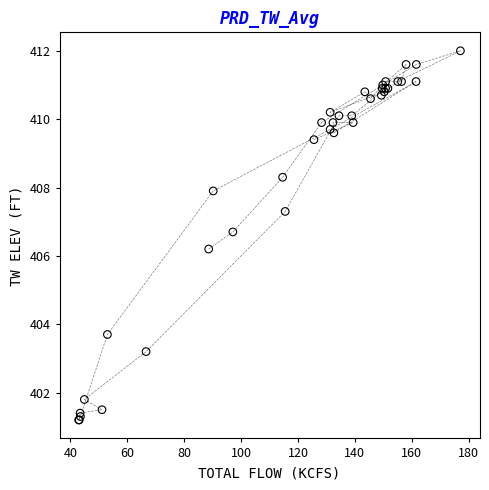

What Y value in the scatter plot is closest to 406?

406.2